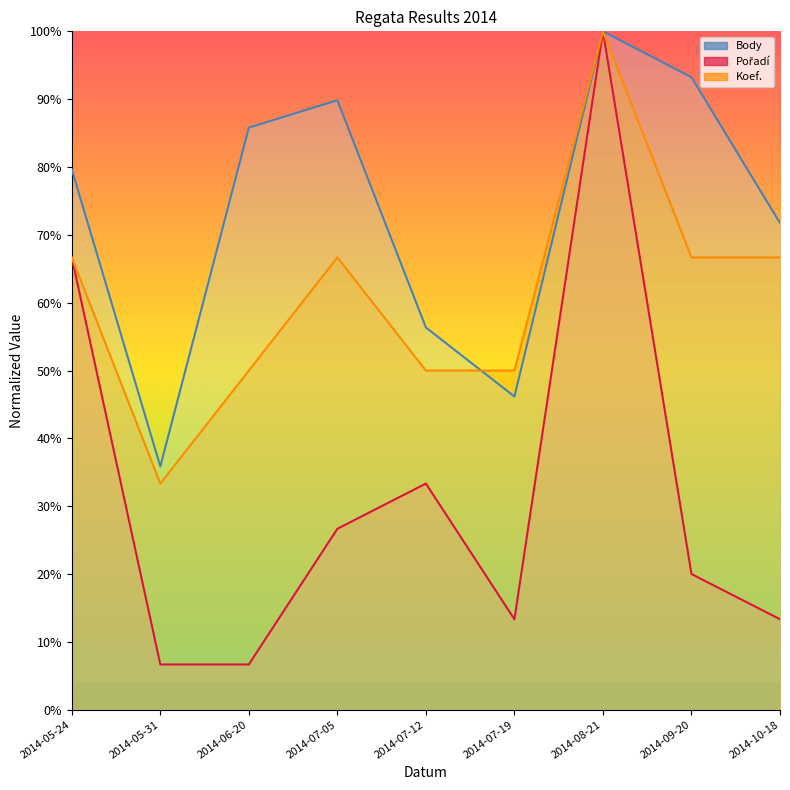

How many lines are shown in the chart?

3